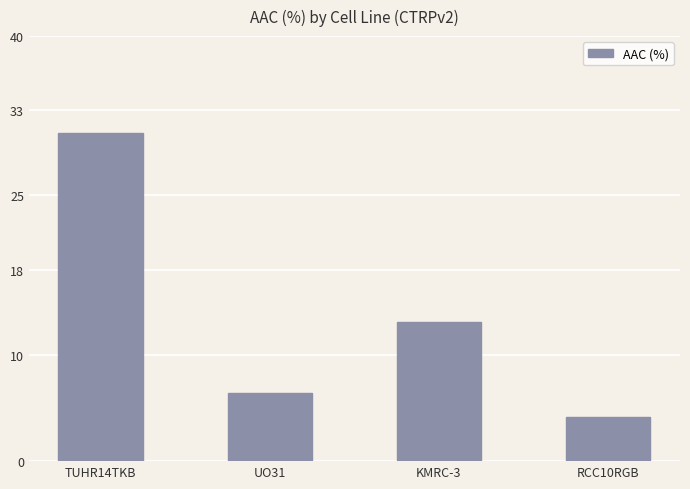

Reading left to right, list all the values displayed in this chart.

TUHR14TKB=30.9	UO31=6.4	KMRC-3=13.1	RCC10RGB=4.1